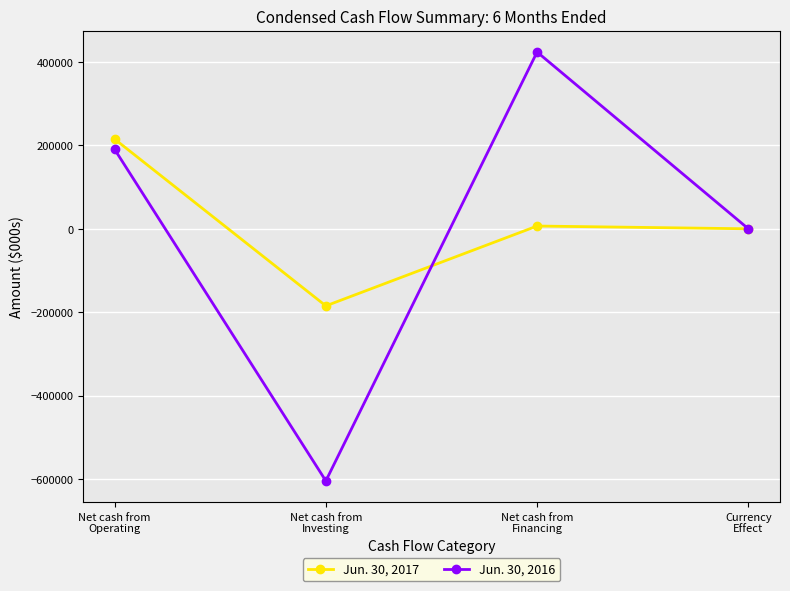

What is the difference between the Jun. 30, 2017 values at Currency
Effect and Net cash from
Operating?

215104